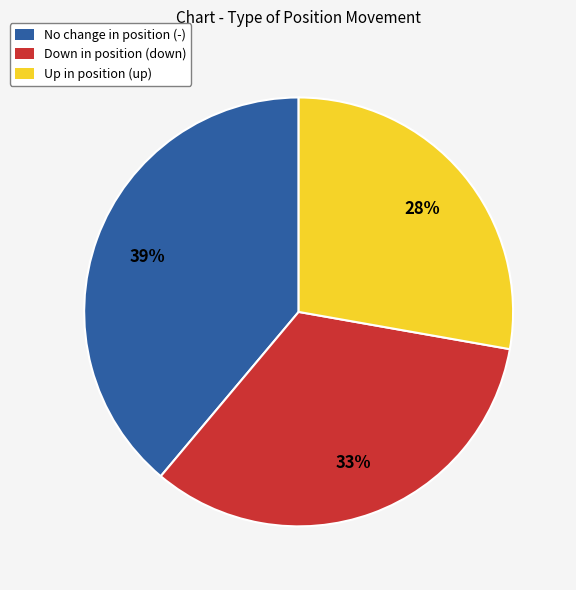

Which has a higher value, No change in position (-) or Up in position (up)?

No change in position (-)